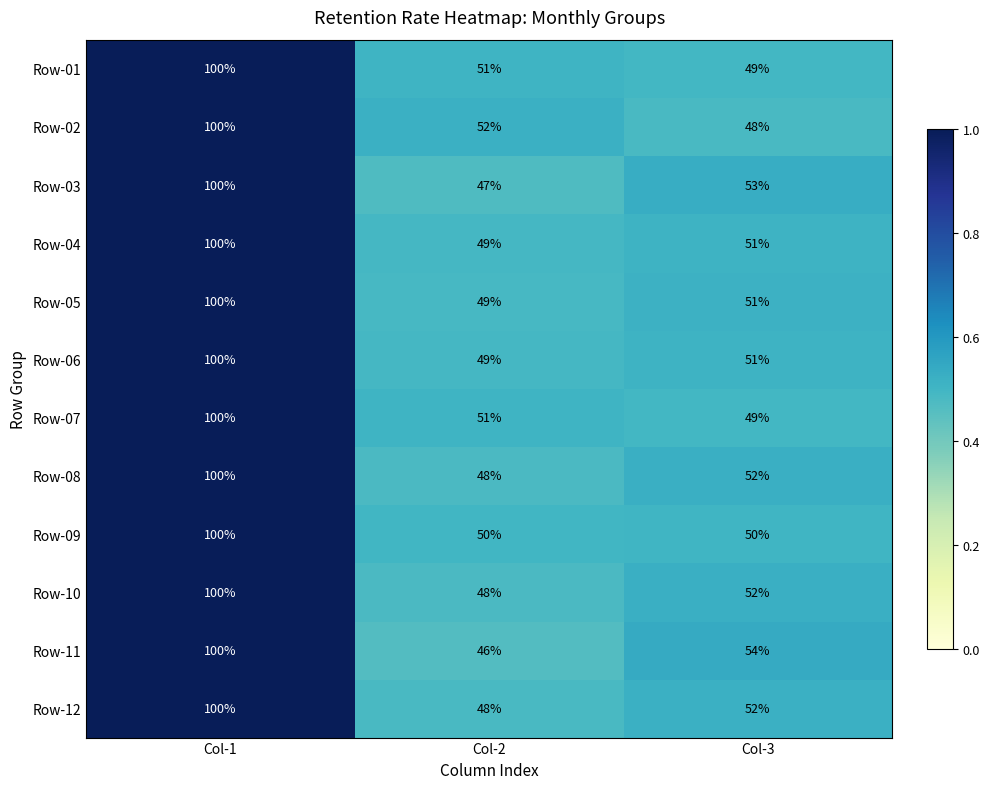

Which series has the largest range (max minus min)?

Row-11